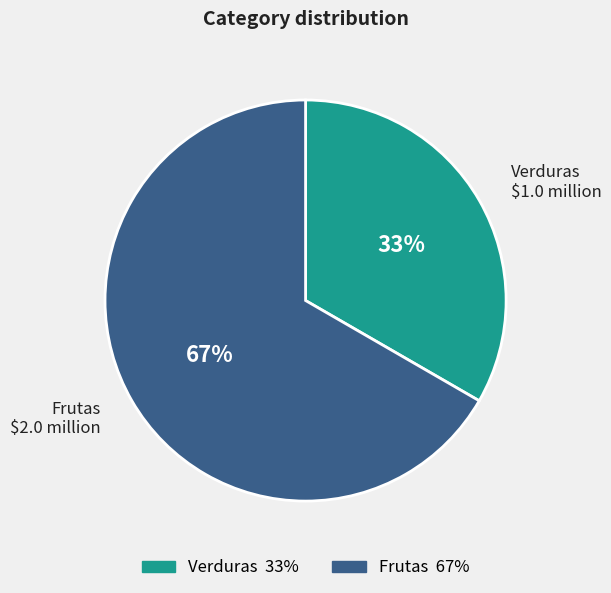

Rank the categories by value from lowest to highest.

Verduras, Frutas